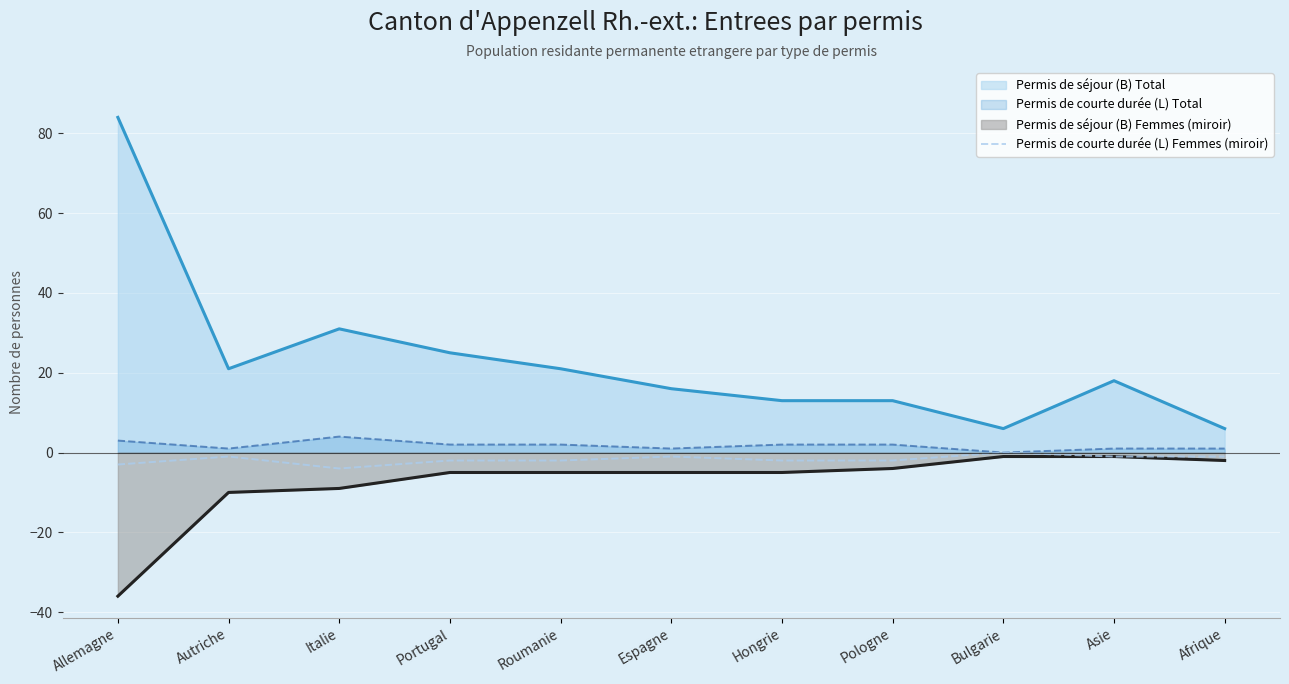

True or false: Permis de séjour (B) Total and Permis de séjour (B) Femmes (miroir) cross at least once.

False